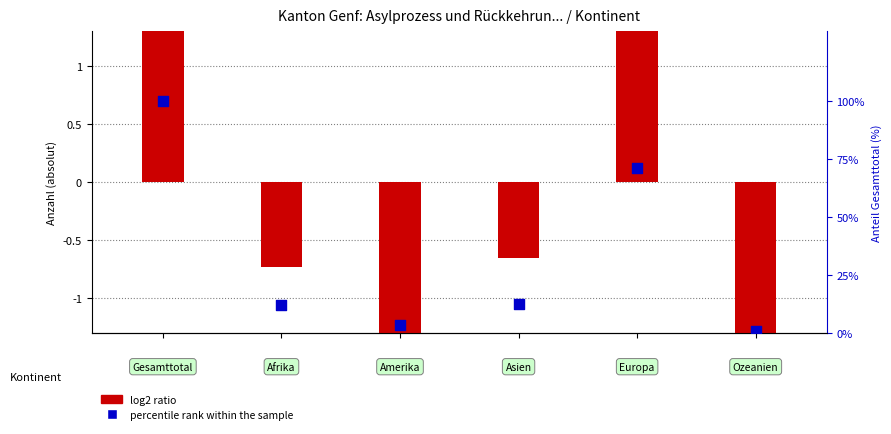

At how many categories does at least one series exceed 81?

1